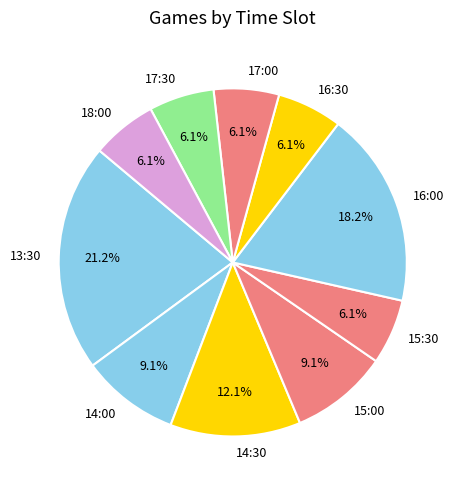

Is 17:00 the majority of the pie?

No